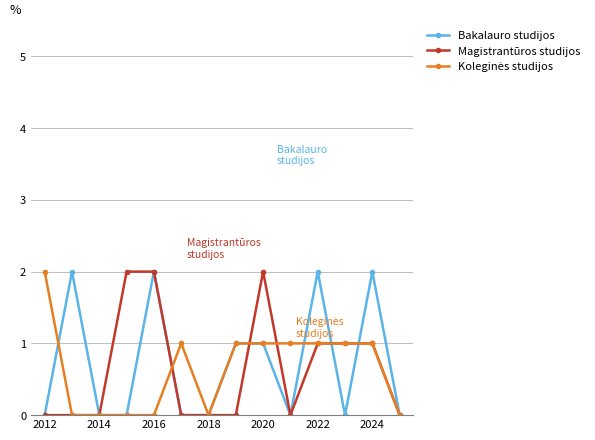

True or false: Bakalauro studijos has more than 0 points higher than both neighbors.

True